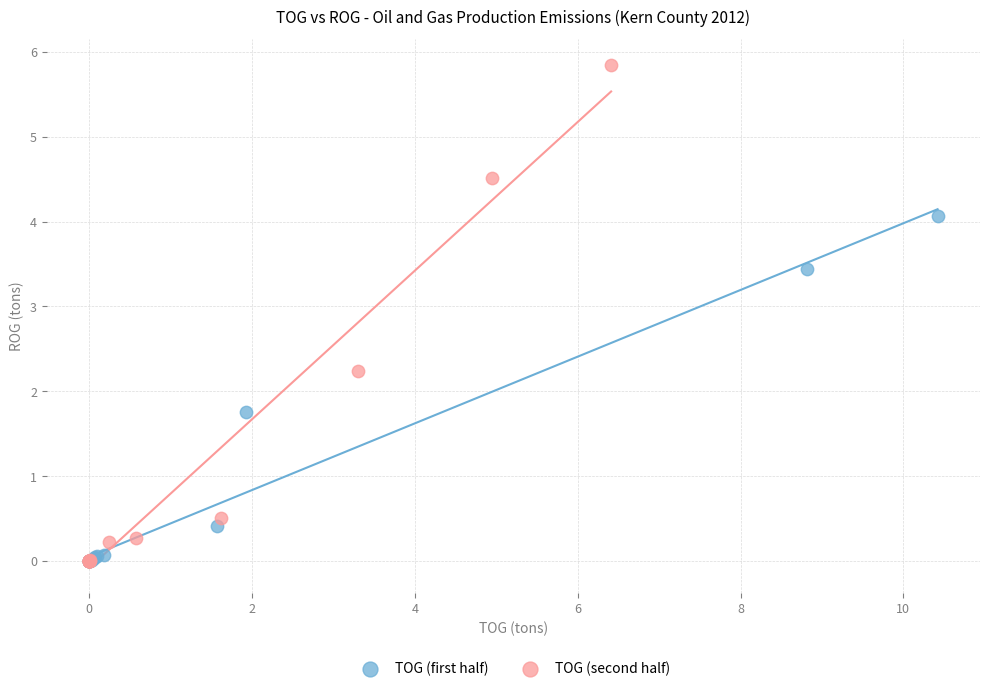

Which series contains the highest Y value?

TOG (second half)